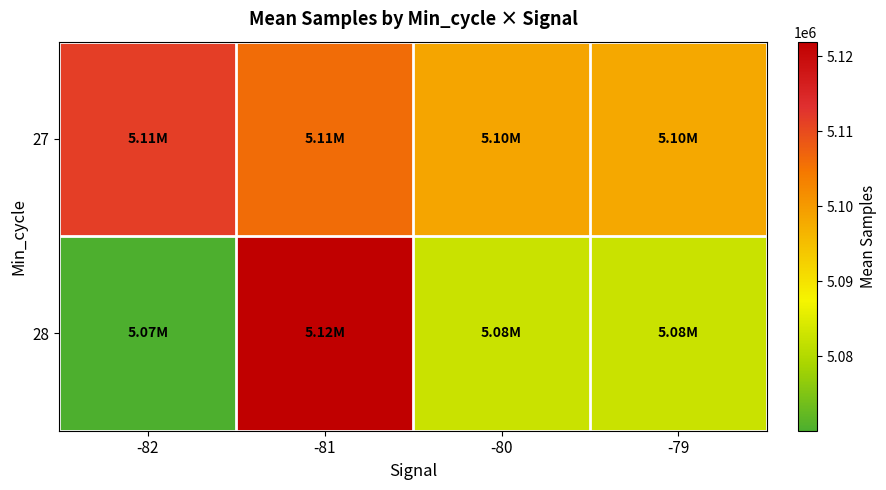

Which series has the largest total across all categories?

27